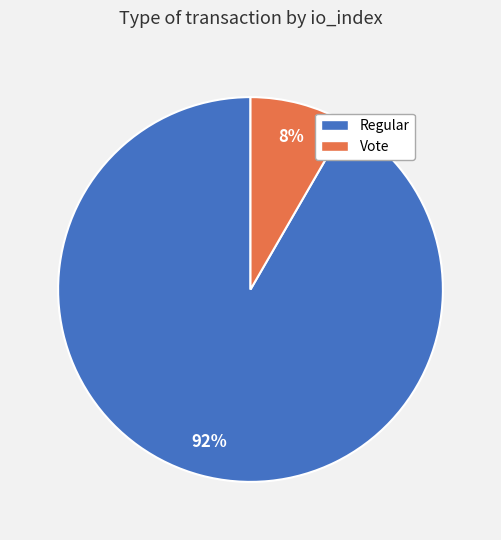

True or false: Regular accounts for 92% of the total.

True